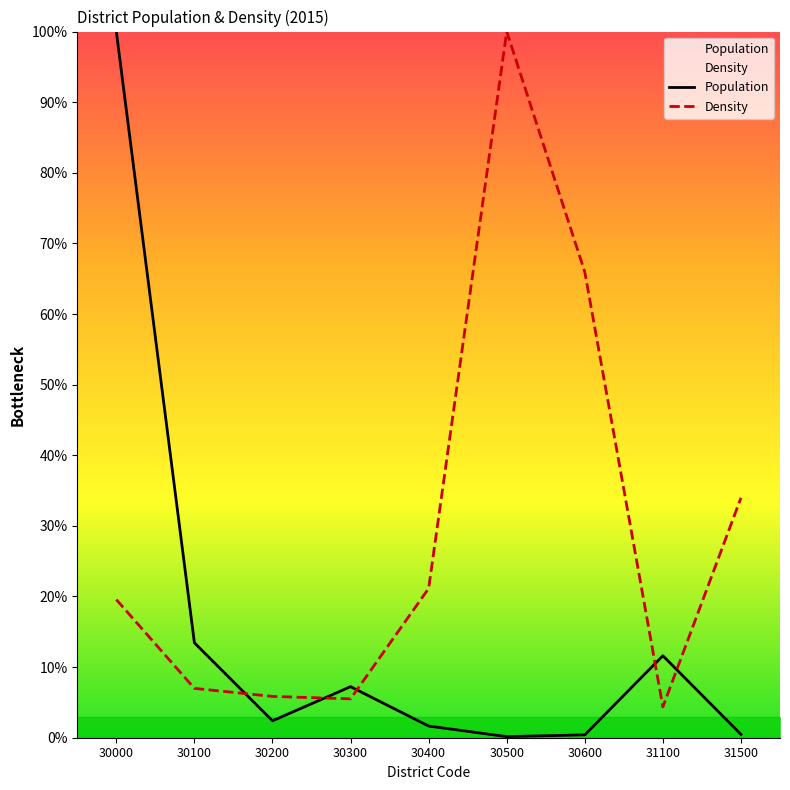

Between 31100 and 30300, which is larger?

31100